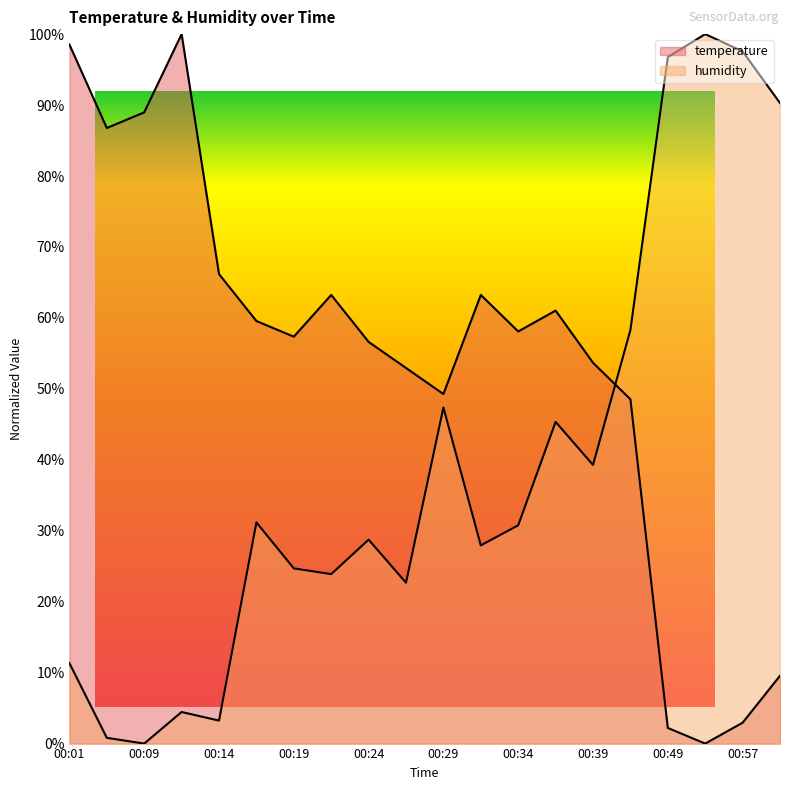

Is the value of humidity at 00:57 greater than the value of temperature at 00:01?

No